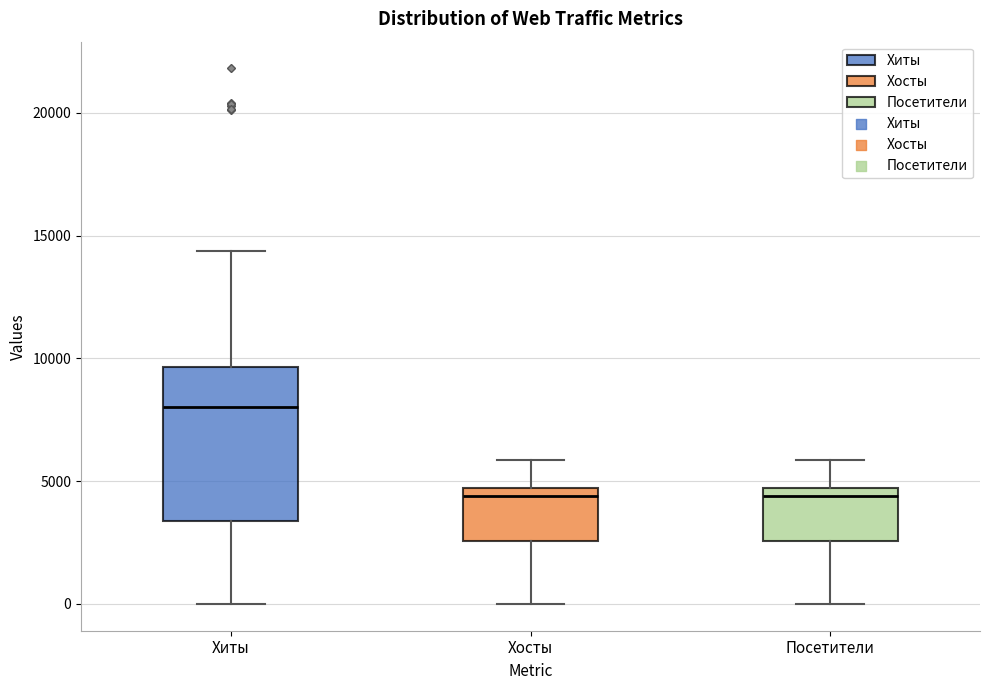

Comparing the boxes themselves (not the whiskers), which one is the tallest?

Хиты